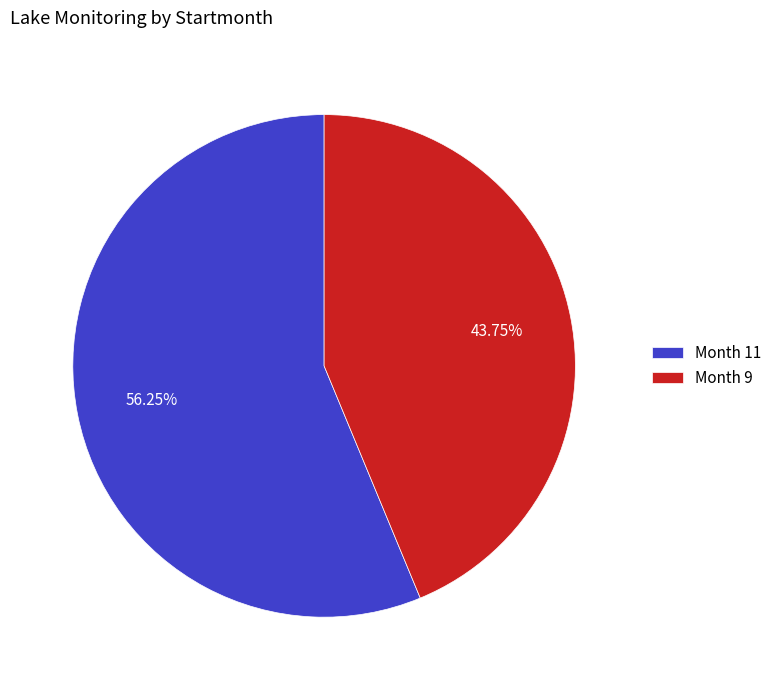

Rank the categories by value from highest to lowest.

Month 11, Month 9